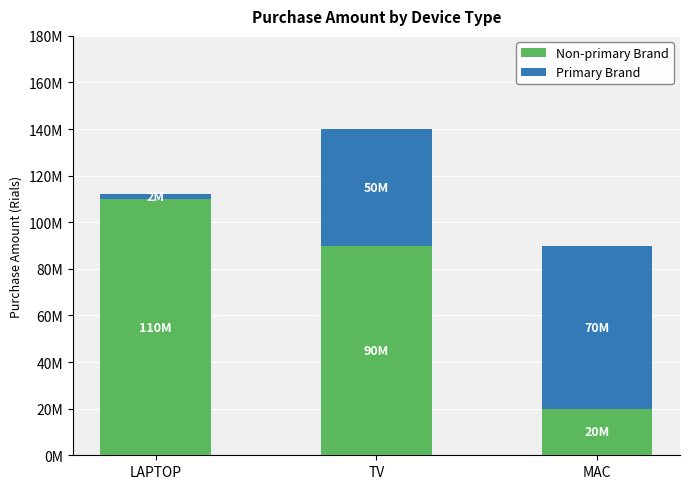

What is the difference between the Primary Brand values at LAPTOP and TV?

48000000